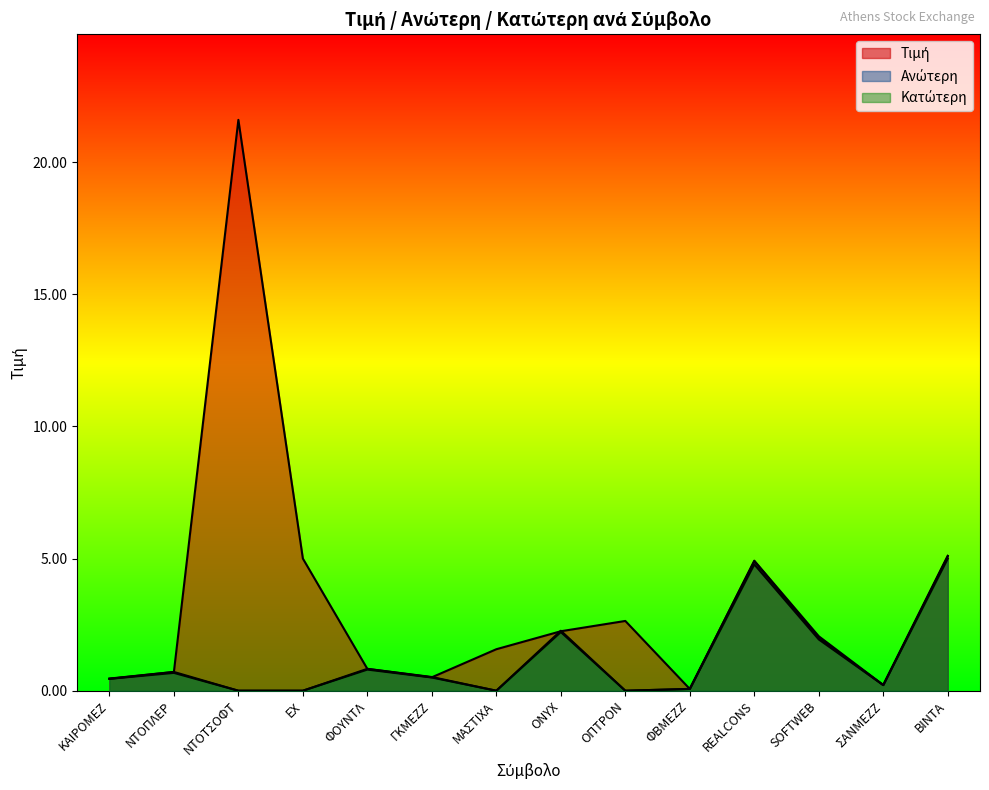

Is it true that Ανώτερη equals 2.9 at REALCONS?

False